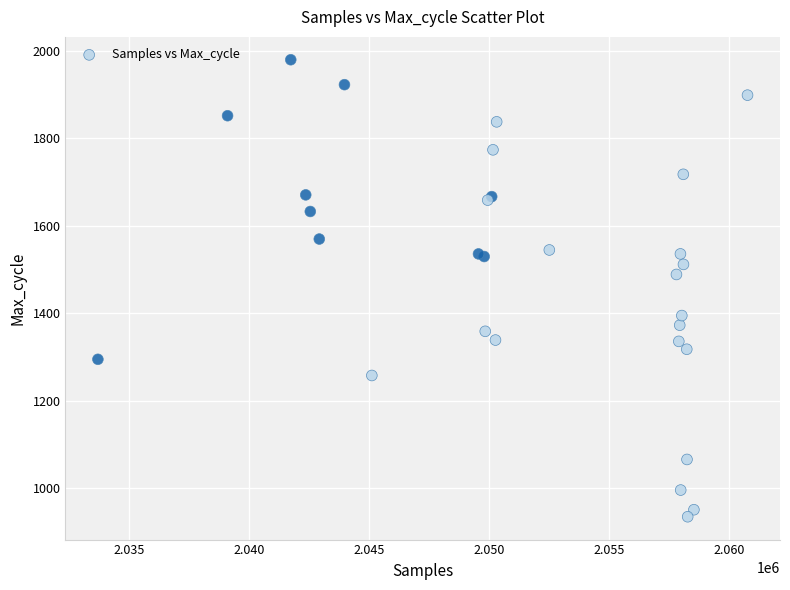

What Y value in the scatter plot is closest to 1457?

1489